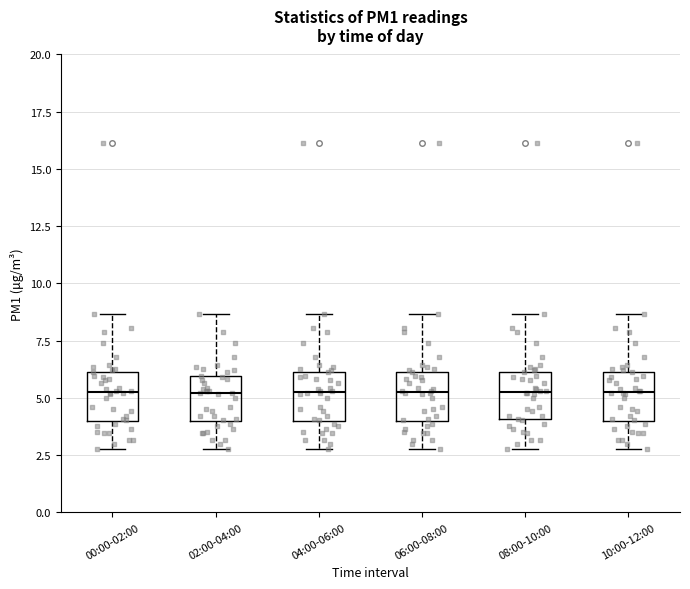

Where is the upper edge of the box for 02:00-04:00 on the y-axis? The values are not printed on the chart, so give them approximately, as read against the axis.

6.0